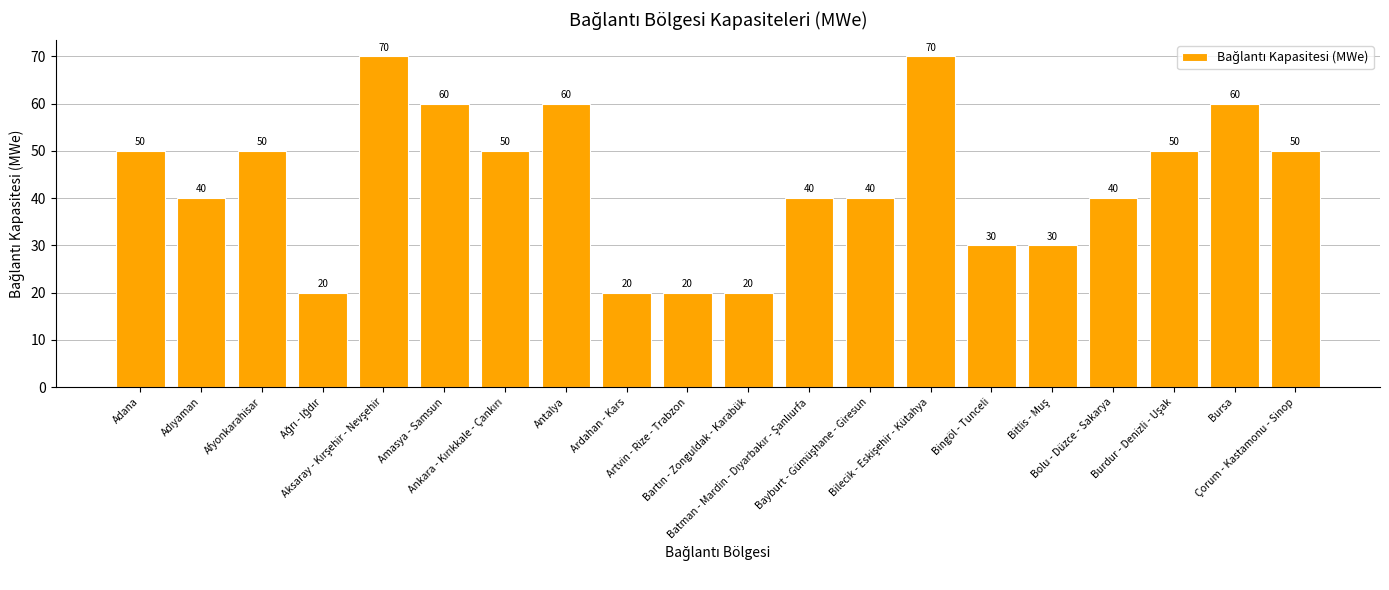

The value at Bursa is 25. True or false?

False